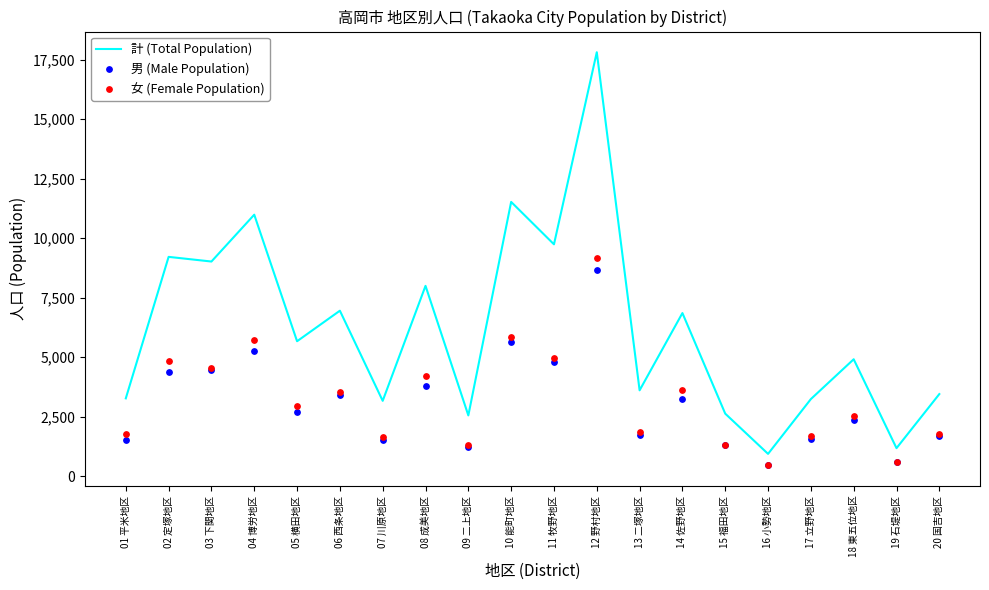

Which series has the largest total across all categories?

計 (Total Population)